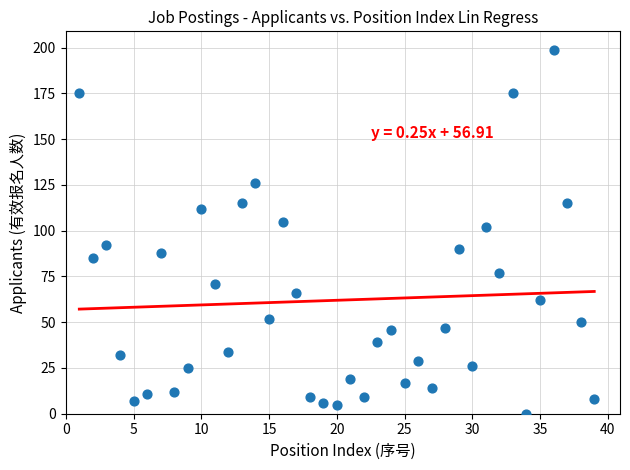

What is the range of Y values (max minus min)?

199